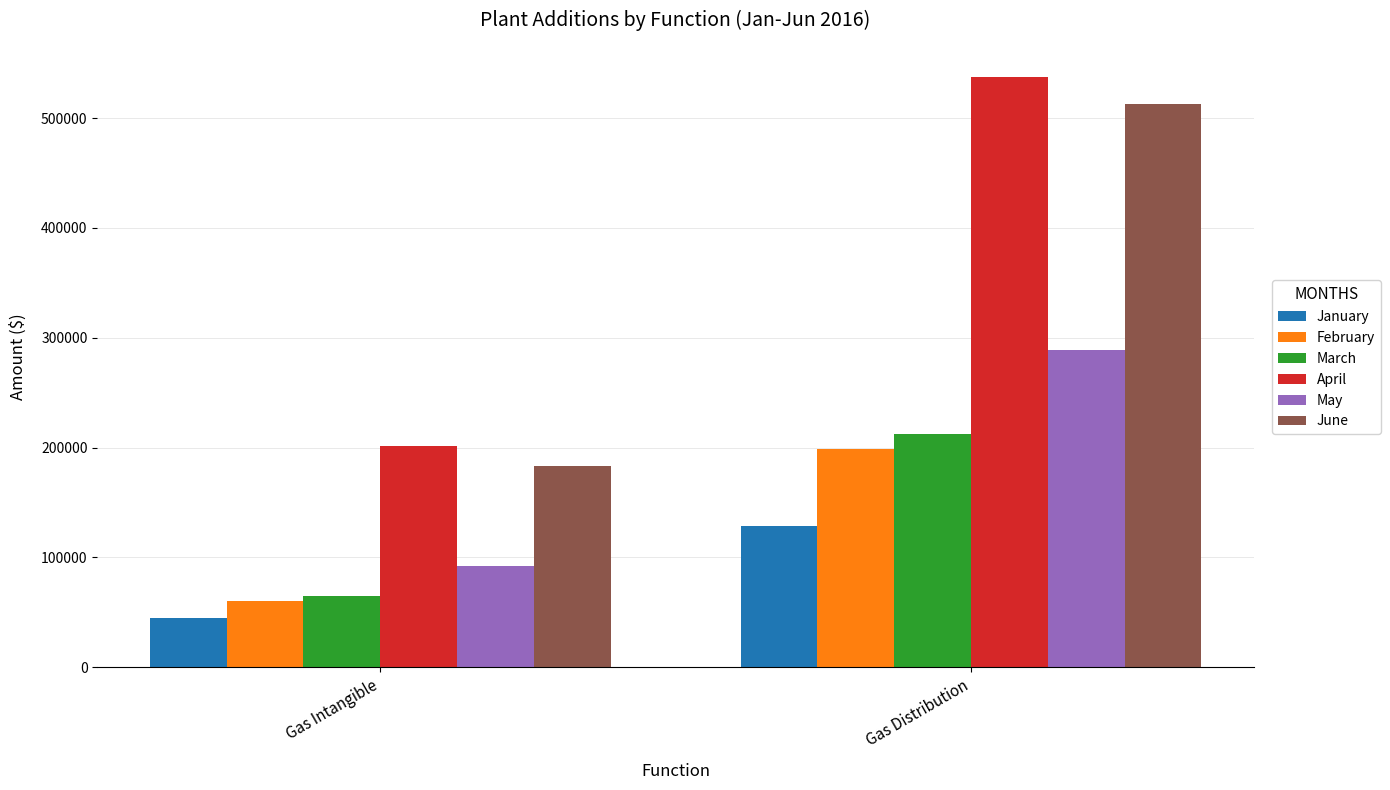

Rank the series by their maximum value, from lowest to highest.

January, February, March, May, June, April